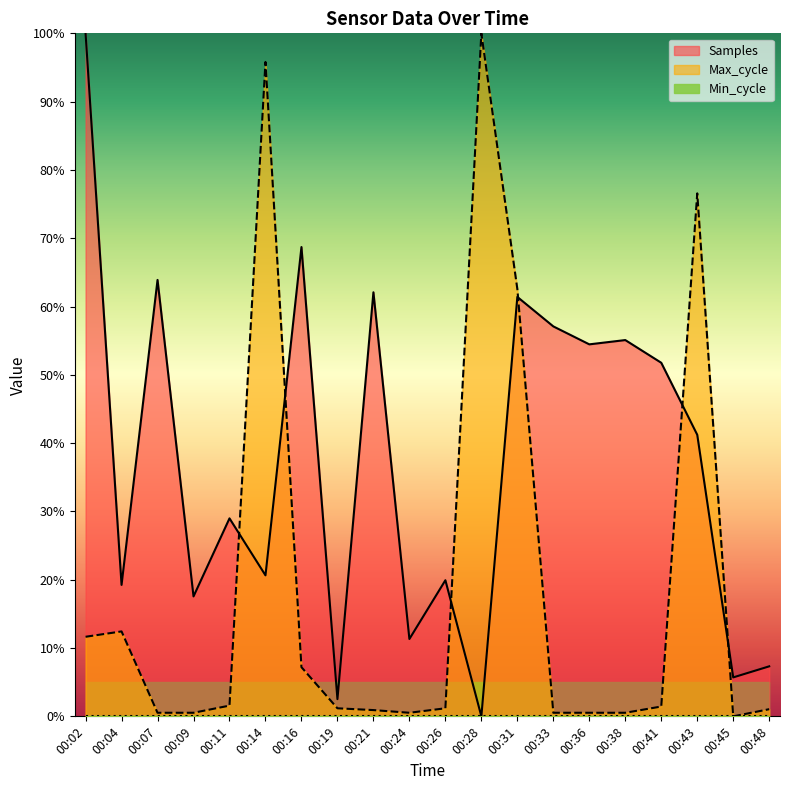

Reading left to right, list all the values displayed in this chart.

Samples: 100.0	19.2	63.9	17.6	29.0	20.6	68.7	2.5	62.1	11.3	19.9	0.0	61.4	57.1	54.5	55.1	51.8	41.2	5.7	7.3
Max_cycle: 11.6	12.4	0.5	0.5	1.6	95.8	7.2	1.2	0.9	0.5	1.2	100.0	62.6	0.5	0.5	0.5	1.4	76.6	0.0	1.0